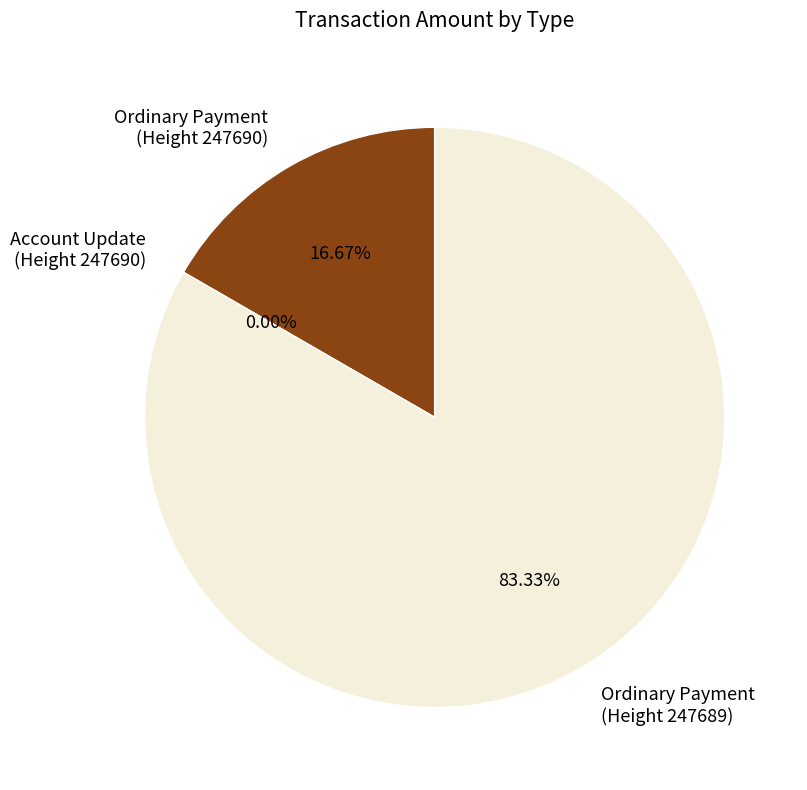

How much of the chart is everything except Ordinary Payment
(Height 247690)?

83.3%